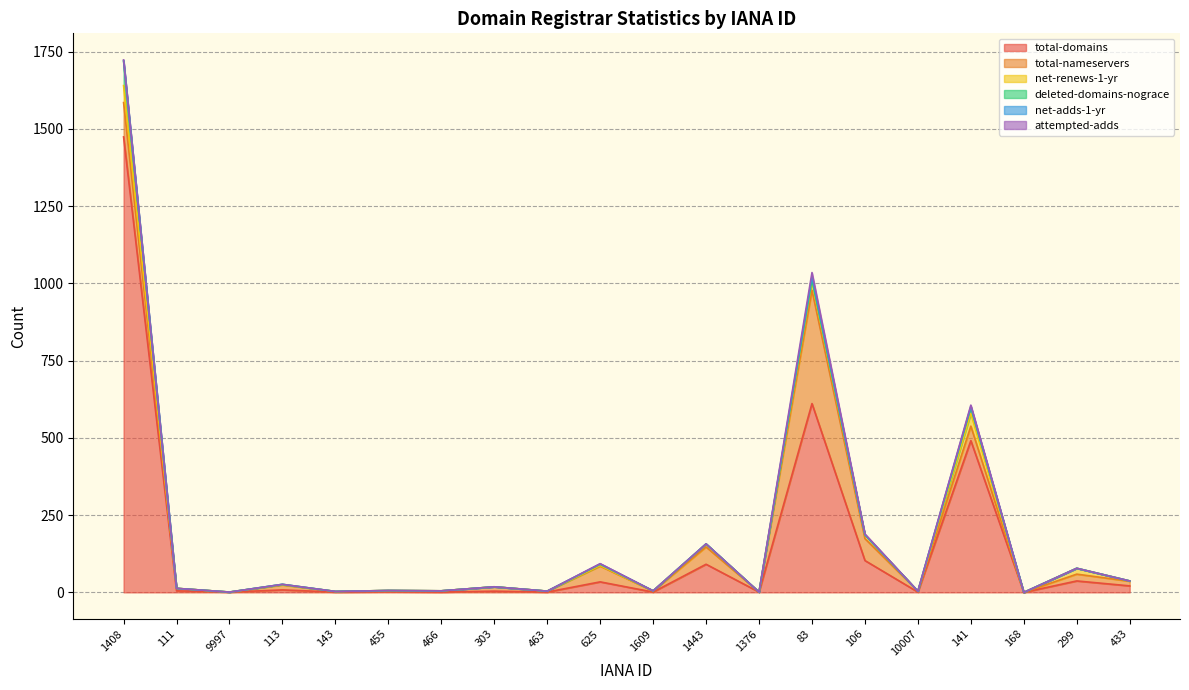

Rank the series at 455 from lowest to highest value.

net-renews-1-yr, deleted-domains-nograce, net-adds-1-yr, attempted-adds, total-domains, total-nameservers